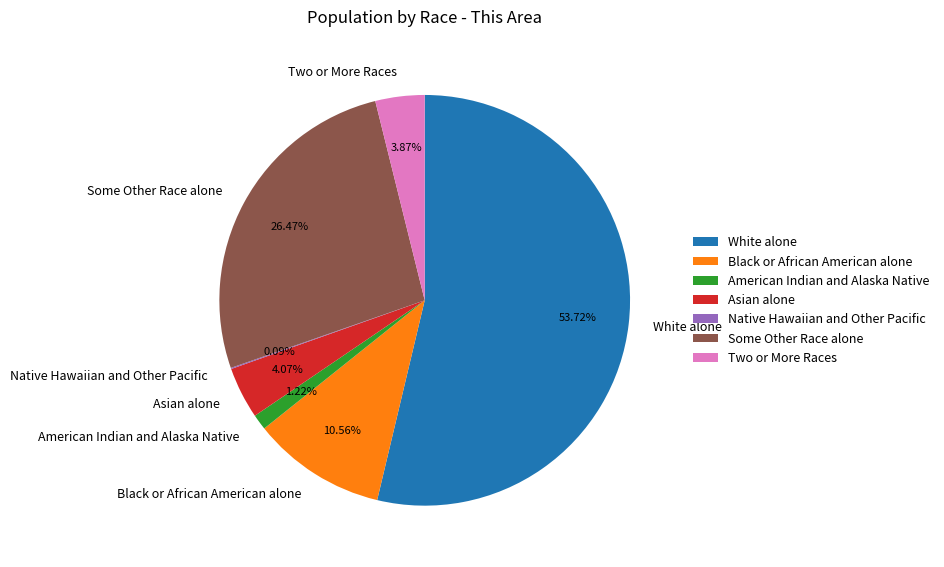

Which slice is the largest?

White alone